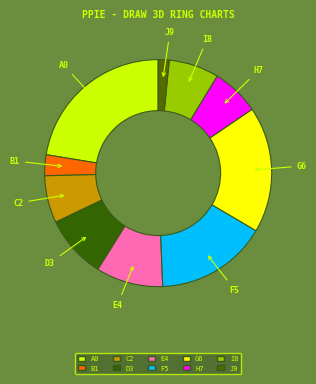

Do B1 and I8 together represent more than half of the pie?

No